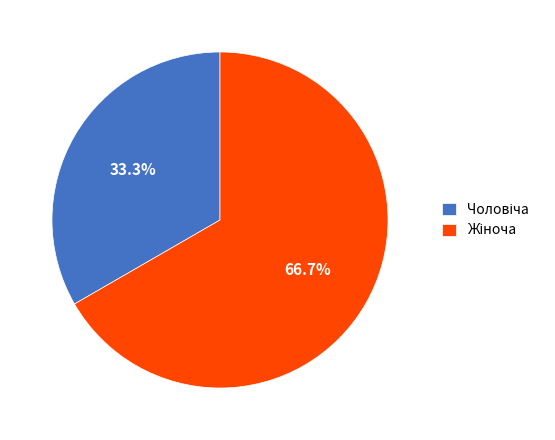

Does any single category account for the majority?

Yes